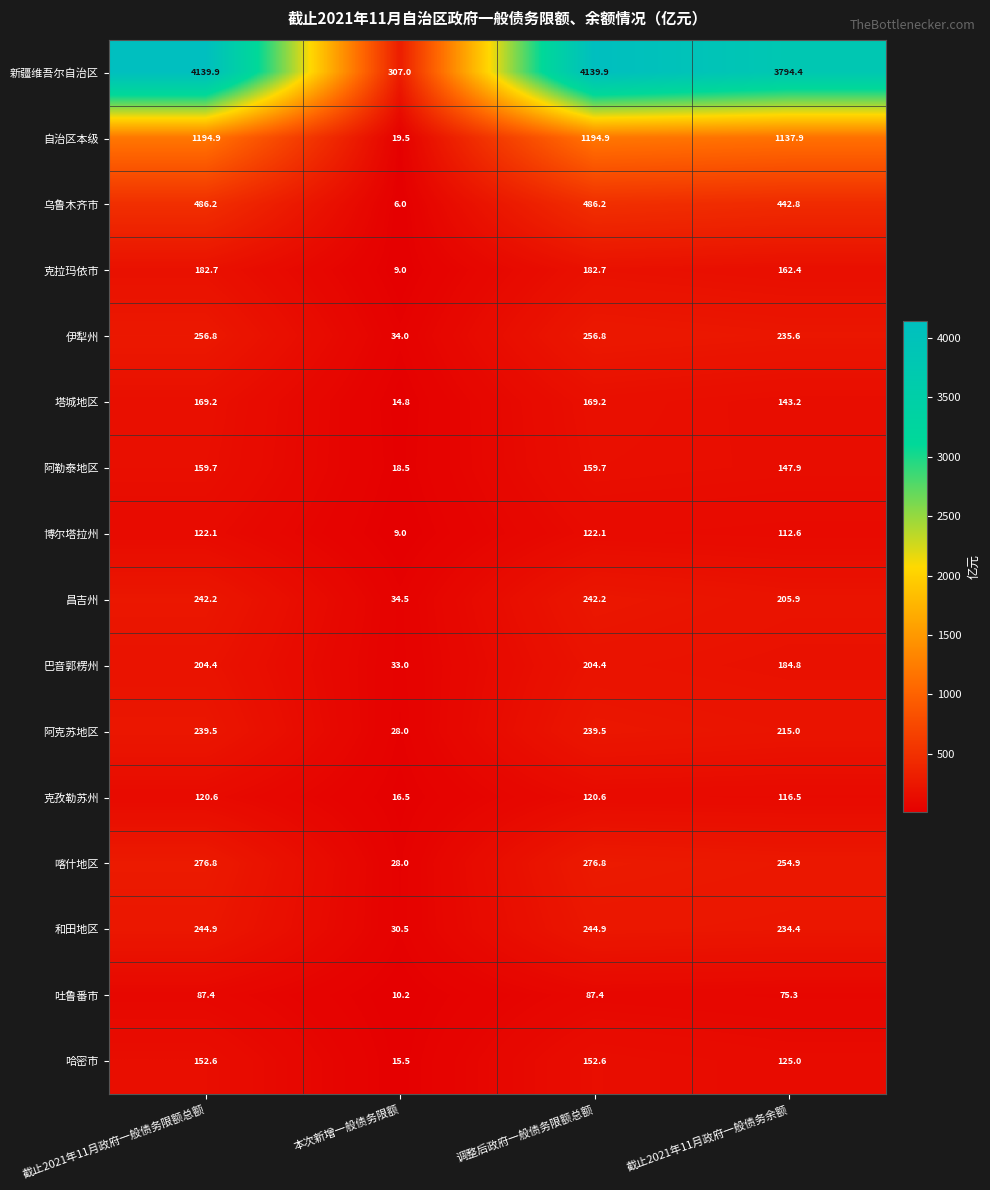

What is the difference between the highest and lowest values at 调整后政府一般债务限额总额?

4052.5